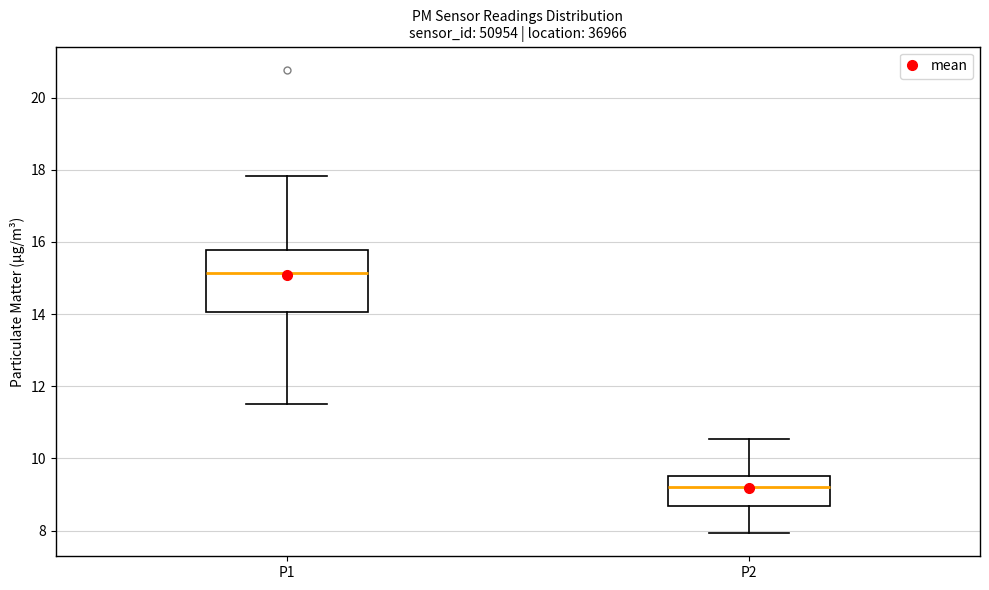

Reading left to right, read every box against the y-axis: the position of its median line, the range the box covers, and the ends of its whiskers. The values are not printed on the chart, so give them approximately, as read against the axis.

P1: median 15.2, box 14.0 to 15.8, whiskers 11.6 to 17.8
P2: median 9.2, box 8.6 to 9.6, whiskers 8.0 to 10.6